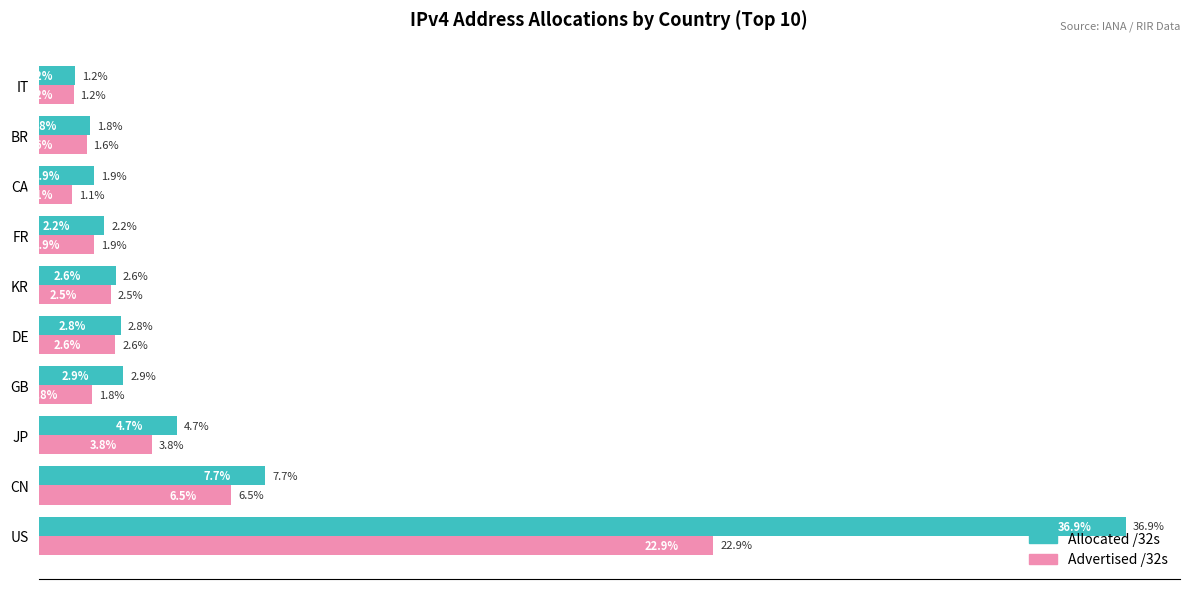

What are all the series names shown in the legend?

Allocated /32s, Advertised /32s